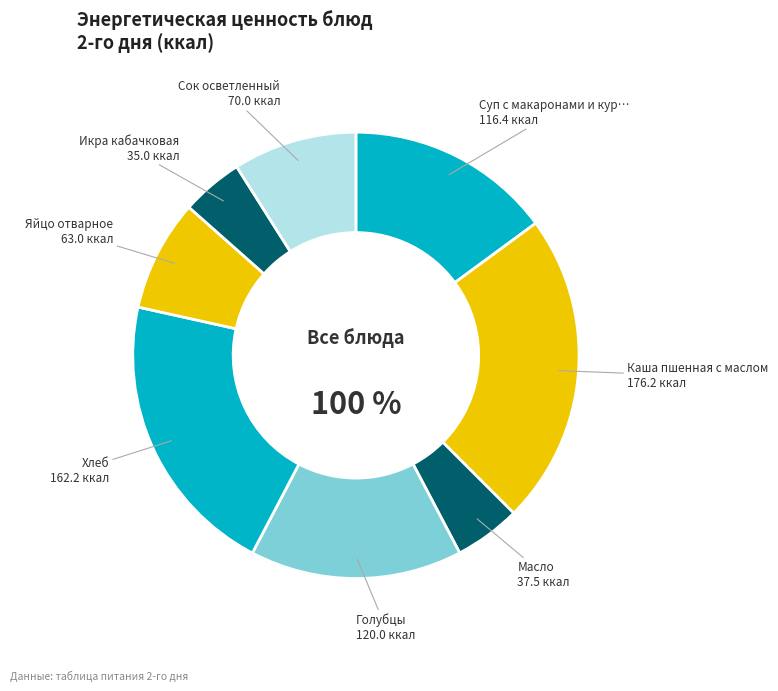

To the nearest percent, what is the difference between the Хлеб and Сок осветленный slice percentages?

12%